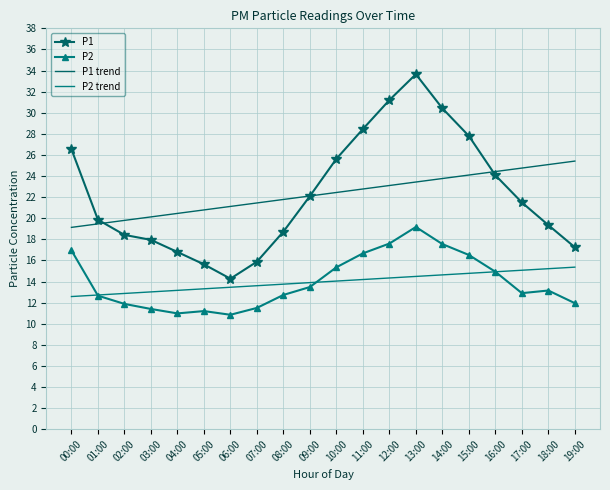

Reading right to left, what are all the values shown in this chart?

P1: 19:00=17.2	18:00=19.4	17:00=21.5	16:00=24.1	15:00=27.8	14:00=30.4	13:00=33.6	12:00=31.2	11:00=28.4	10:00=25.6	09:00=22.1	08:00=18.7	07:00=15.9	06:00=14.3	05:00=15.6	04:00=16.8	03:00=17.9	02:00=18.4	01:00=19.9	00:00=26.5
P2: 19:00=11.9	18:00=13.2	17:00=12.9	16:00=14.9	15:00=16.5	14:00=17.6	13:00=19.2	12:00=17.6	11:00=16.7	10:00=15.3	09:00=13.5	08:00=12.7	07:00=11.5	06:00=10.8	05:00=11.2	04:00=11.0	03:00=11.4	02:00=11.9	01:00=12.7	00:00=16.9
P1 trend: 19:00=25.4	18:00=25.1	17:00=24.8	16:00=24.4	15:00=24.1	14:00=23.8	13:00=23.4	12:00=23.1	11:00=22.8	10:00=22.4	09:00=22.1	08:00=21.8	07:00=21.4	06:00=21.1	05:00=20.8	04:00=20.5	03:00=20.1	02:00=19.8	01:00=19.5	00:00=19.1
P2 trend: 19:00=15.4	18:00=15.2	17:00=15.1	16:00=14.9	15:00=14.8	14:00=14.6	13:00=14.5	12:00=14.3	11:00=14.2	10:00=14.0	09:00=13.9	08:00=13.8	07:00=13.6	06:00=13.5	05:00=13.3	04:00=13.2	03:00=13.0	02:00=12.9	01:00=12.7	00:00=12.6